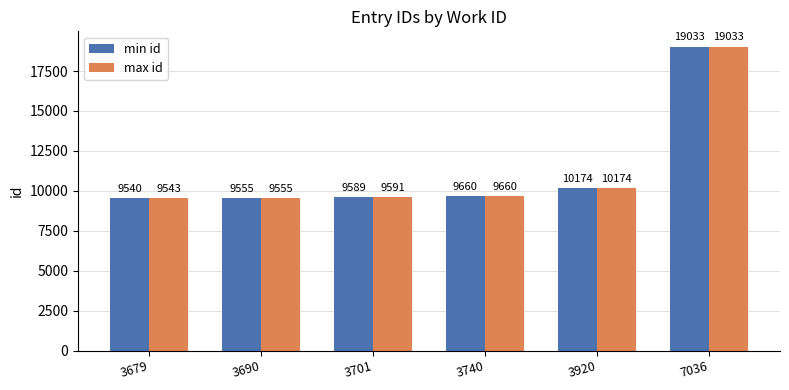

What is the sum of all min id values?

67551